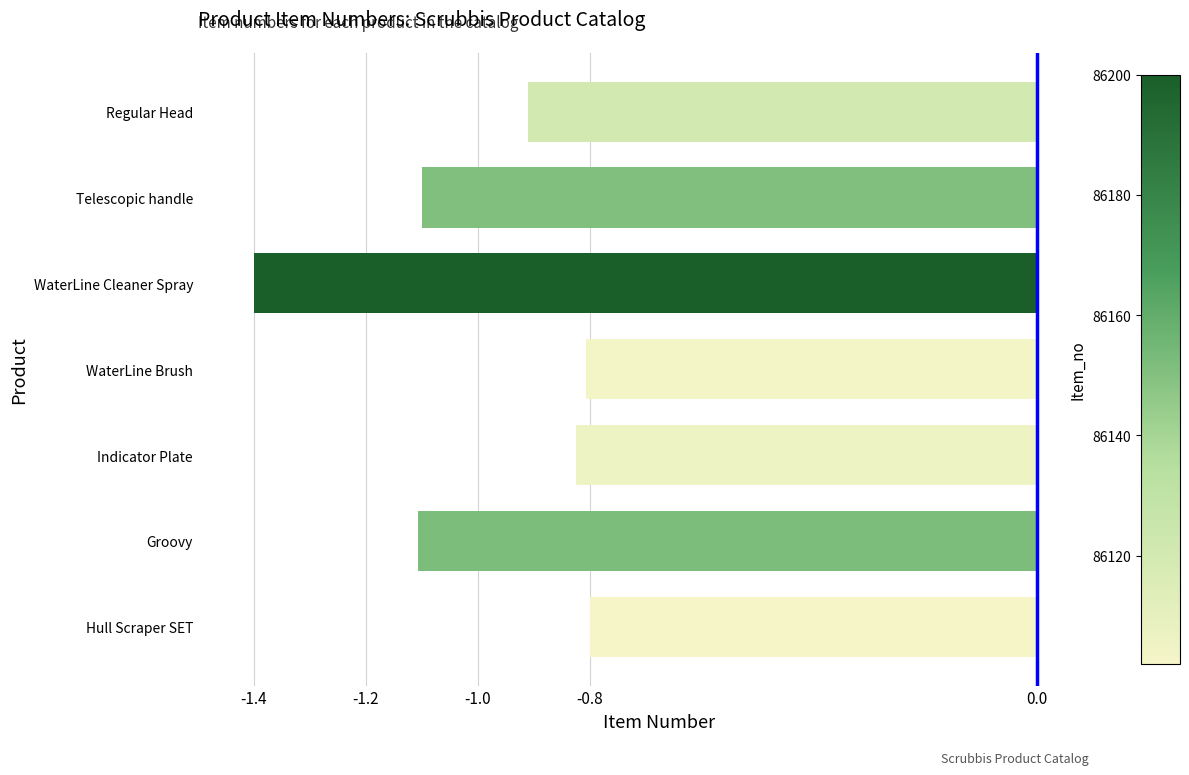

Which category has the lowest value across all series?

WaterLine Cleaner Spray